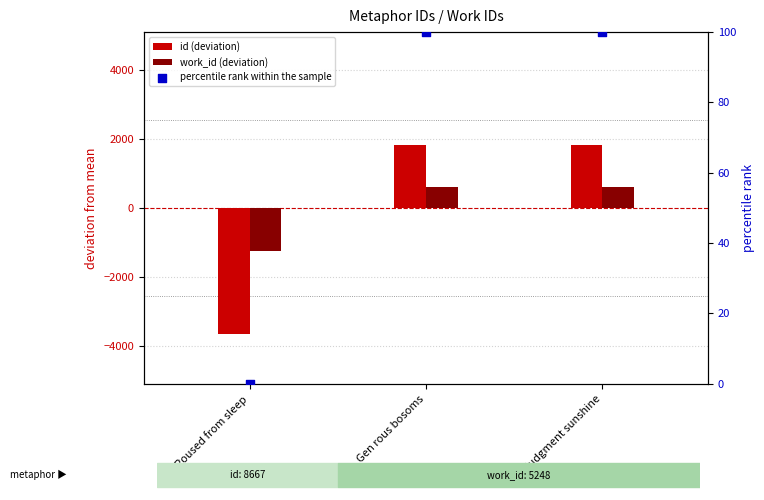

At which category is the sum across all series the highest?

In judgment sunshine